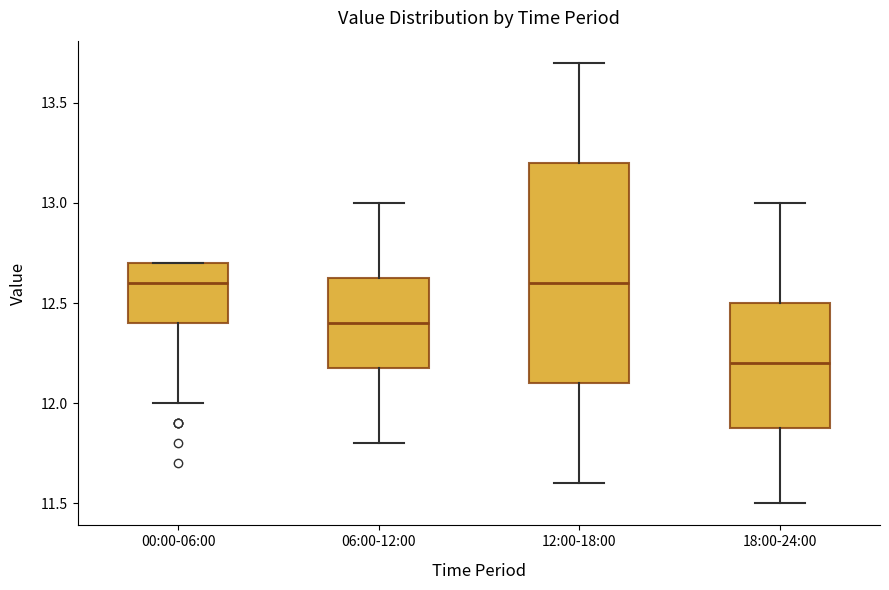

Reading left to right, transcribe this box plot: for each box, give where its median line is, the range the box spans, and where its two whiskers end, as read against the y-axis. The values are not printed on the chart, so give them approximately, as read against the axis.

00:00-06:00: median 12.60, box 12.40 to 12.70, whiskers 12.00 to 12.70
06:00-12:00: median 12.40, box 12.20 to 12.65, whiskers 11.80 to 13.00
12:00-18:00: median 12.60, box 12.10 to 13.20, whiskers 11.60 to 13.70
18:00-24:00: median 12.20, box 11.90 to 12.50, whiskers 11.50 to 13.00